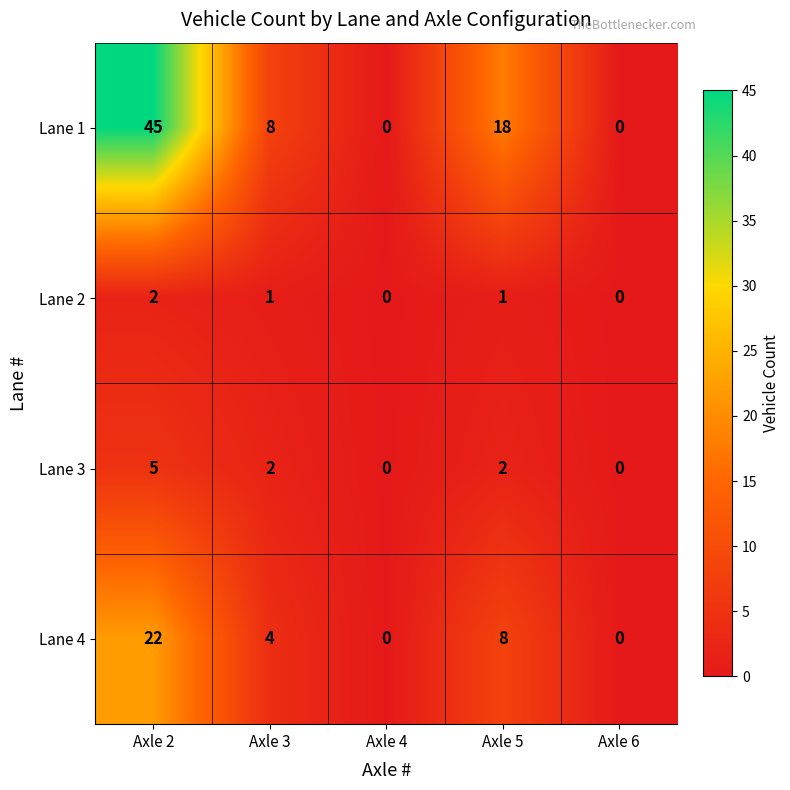

How many data points in Lane 3 are less than 2?

2